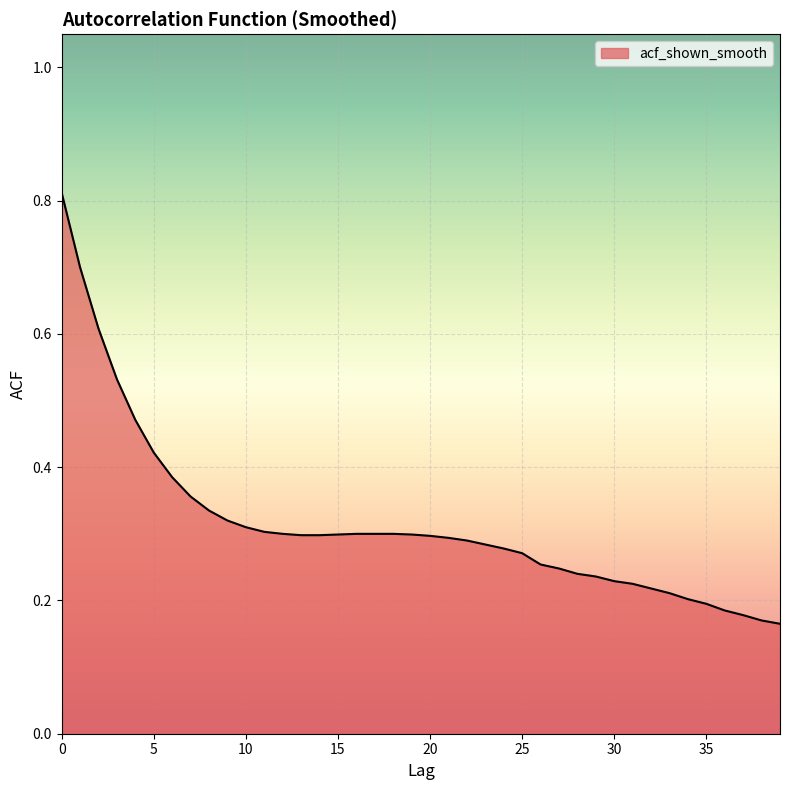

Does the chart display data point markers on the line(s)?

No